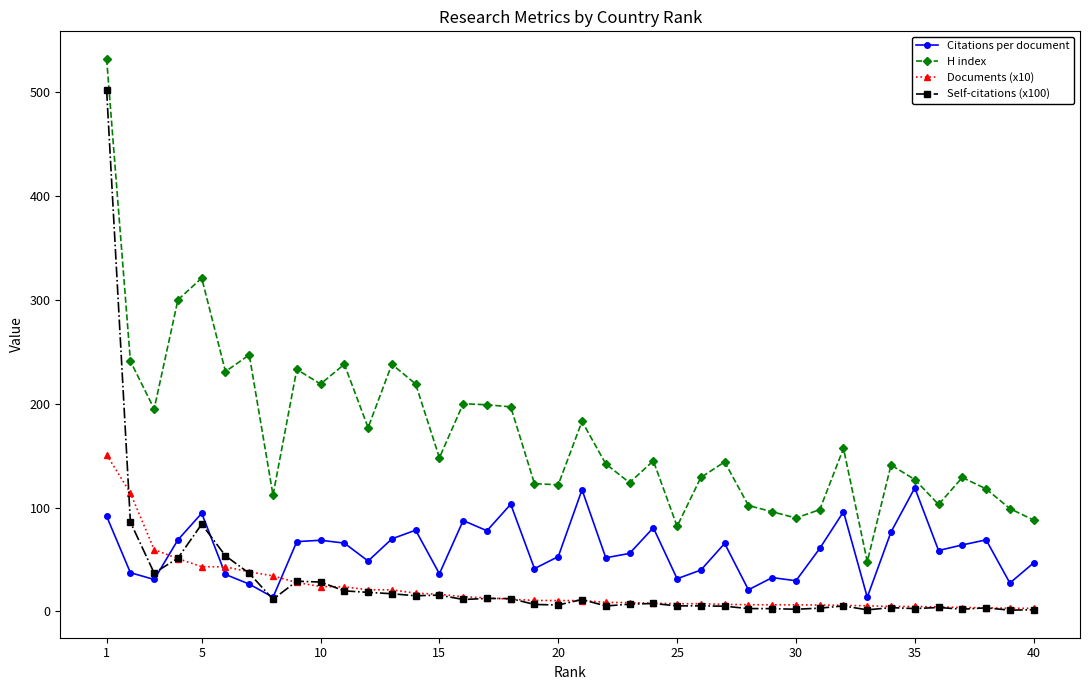

How many data points does each series have?

40